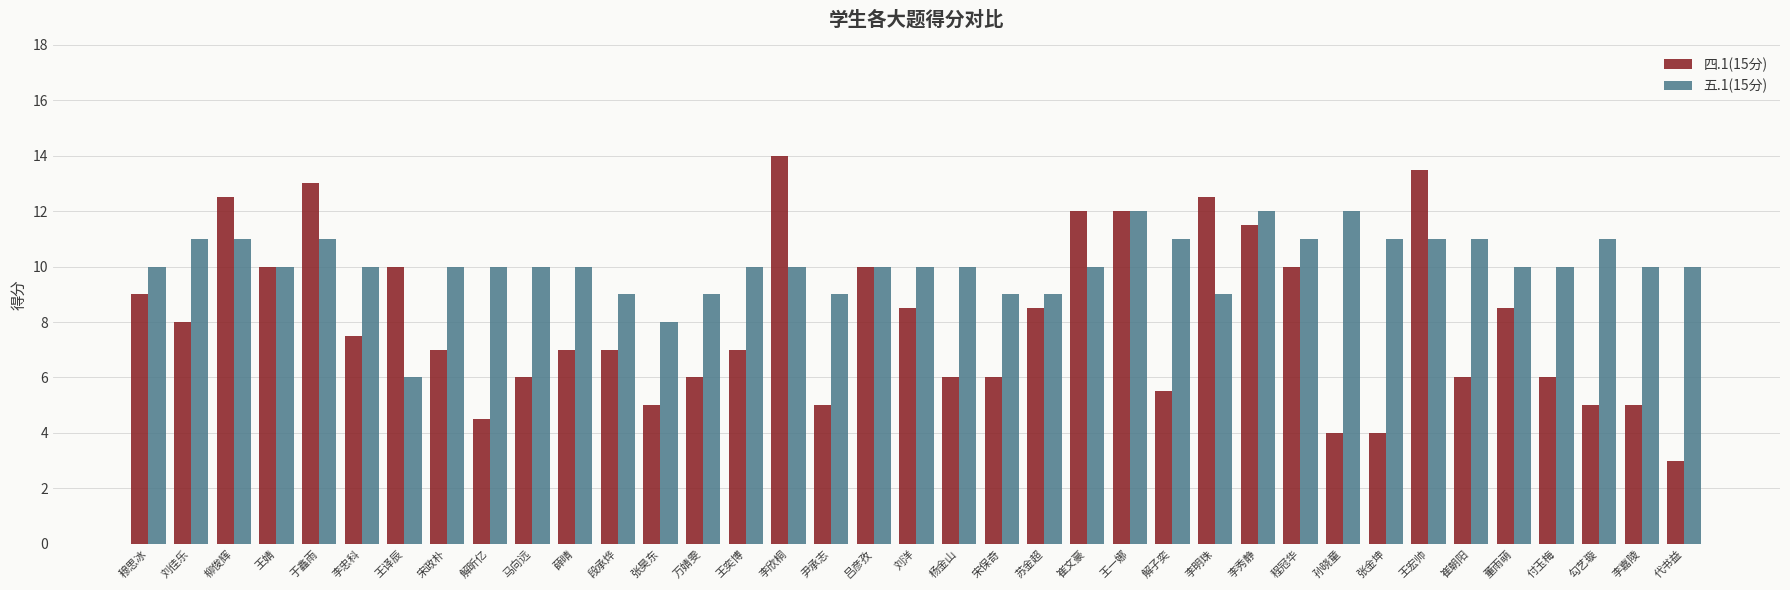

Which series changed the most between 宋政朴 and 王一娜?

四.1(15分)